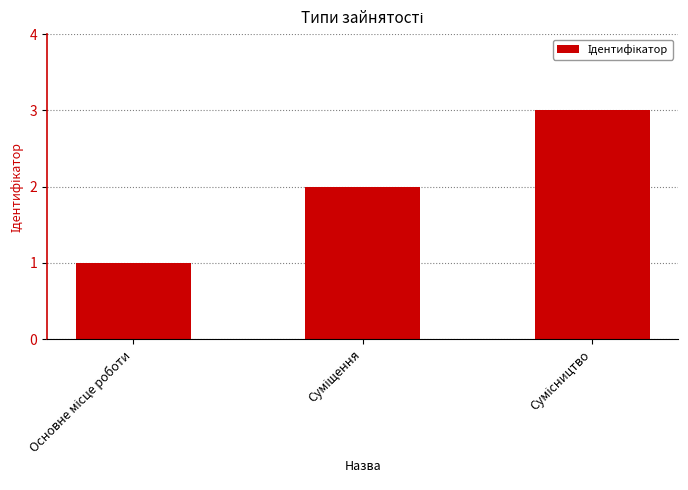

What is the sum of all values?

6